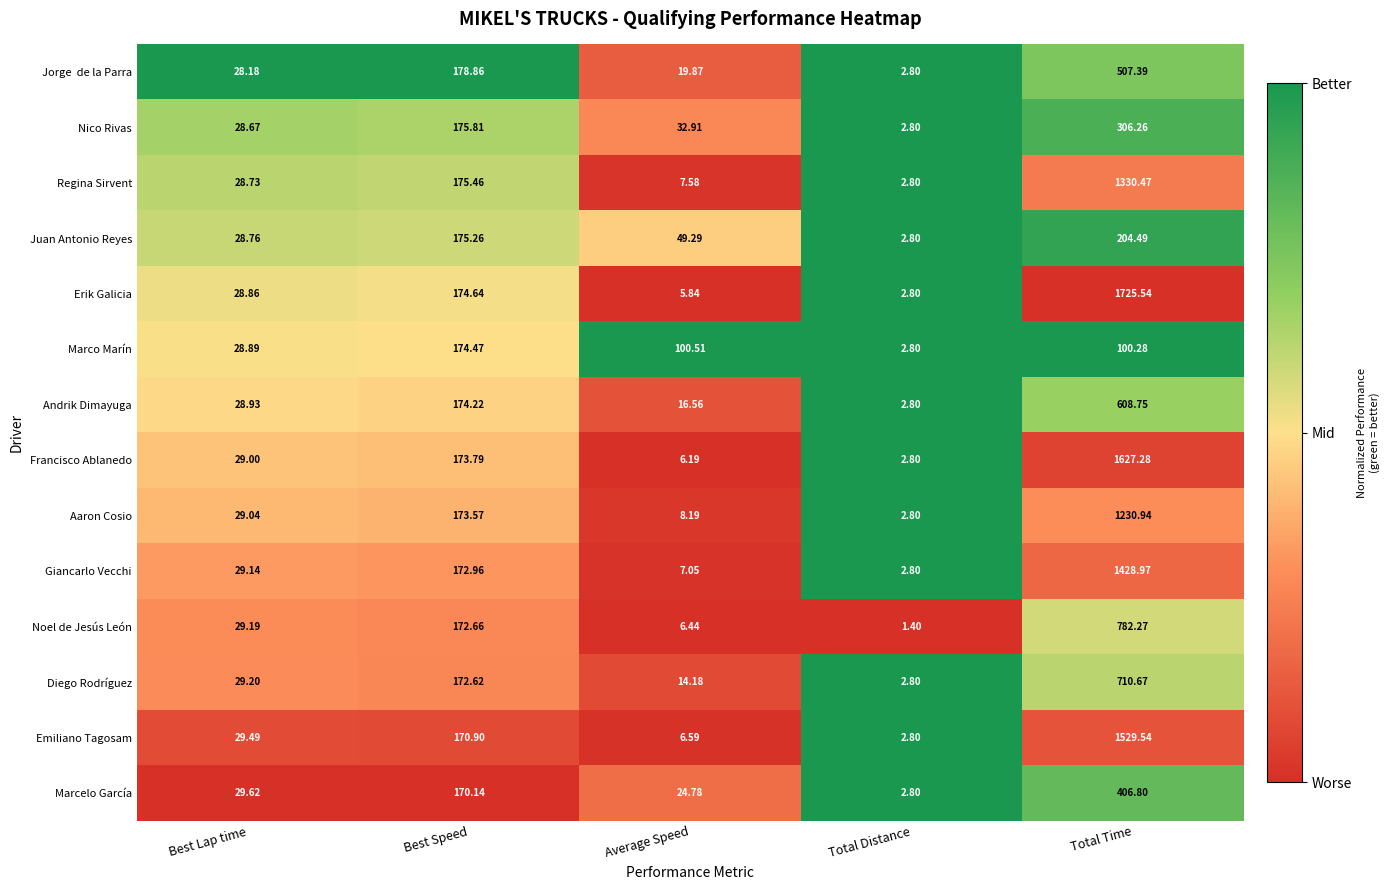

Which series has the widest spread of values?

Erik Galicia